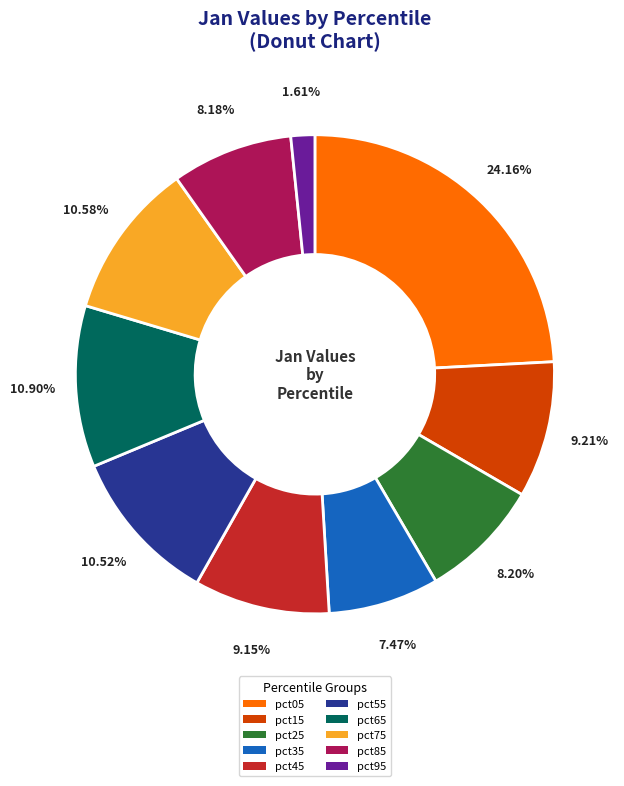

What is the largest slice in the pie chart?

pct05